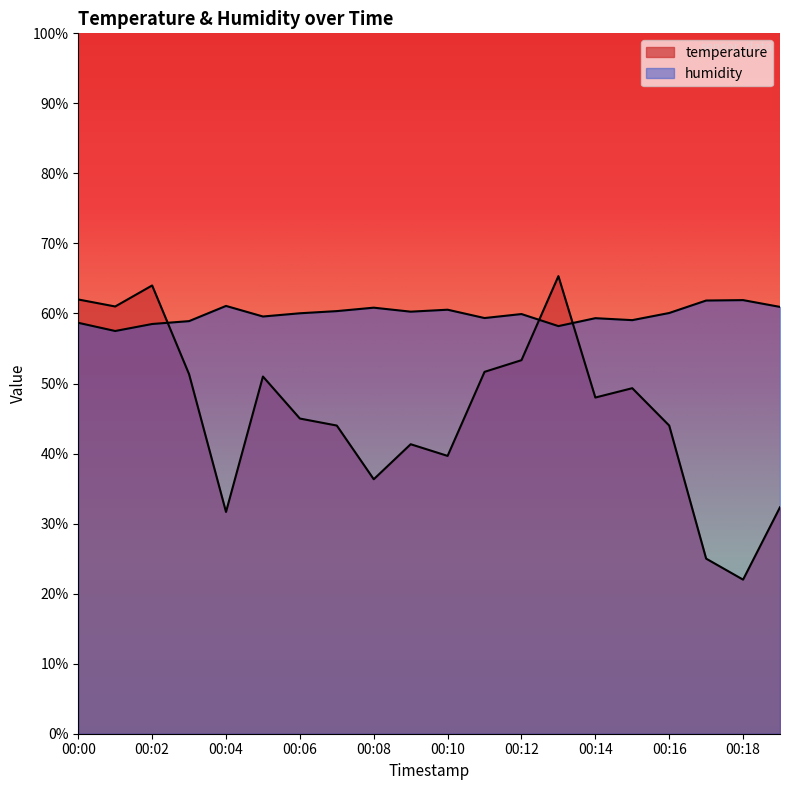

What is the difference between the maximum and minimum values in the temperature series?

43.3